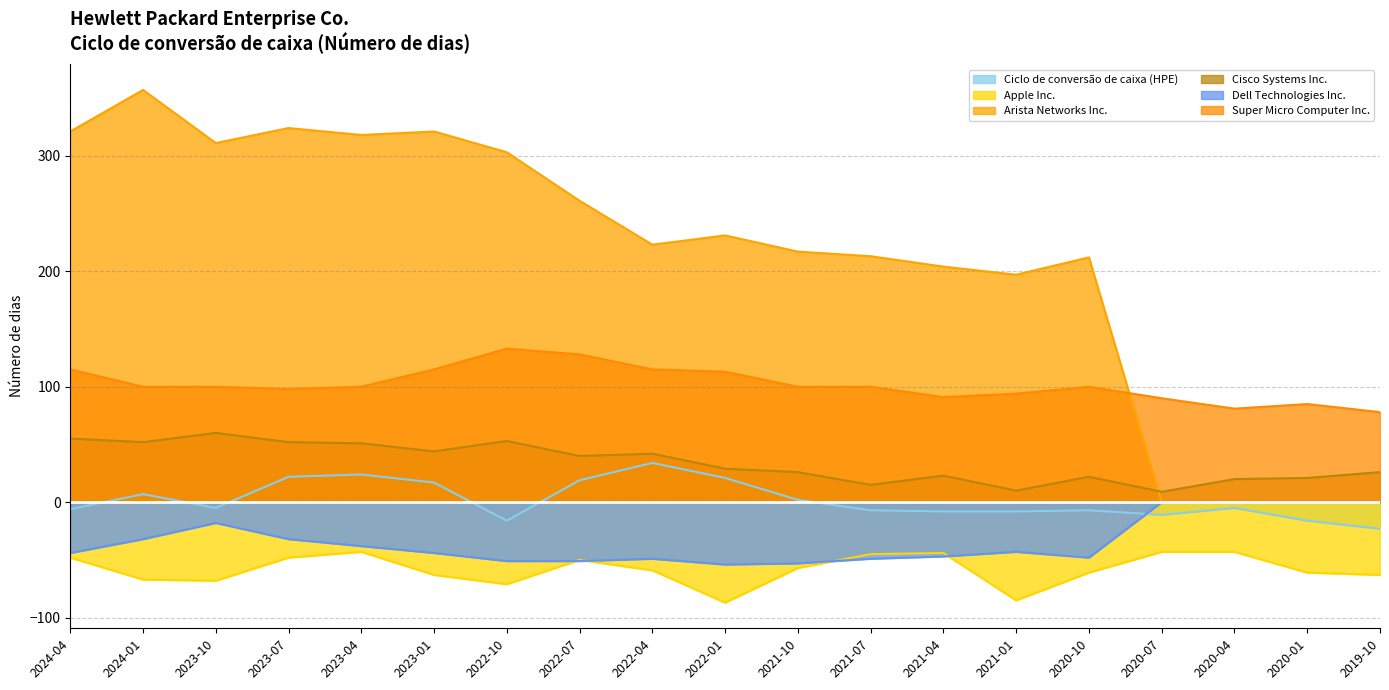

The Dell Technologies Inc. series shows 0 at 2020-01. True or false?

True